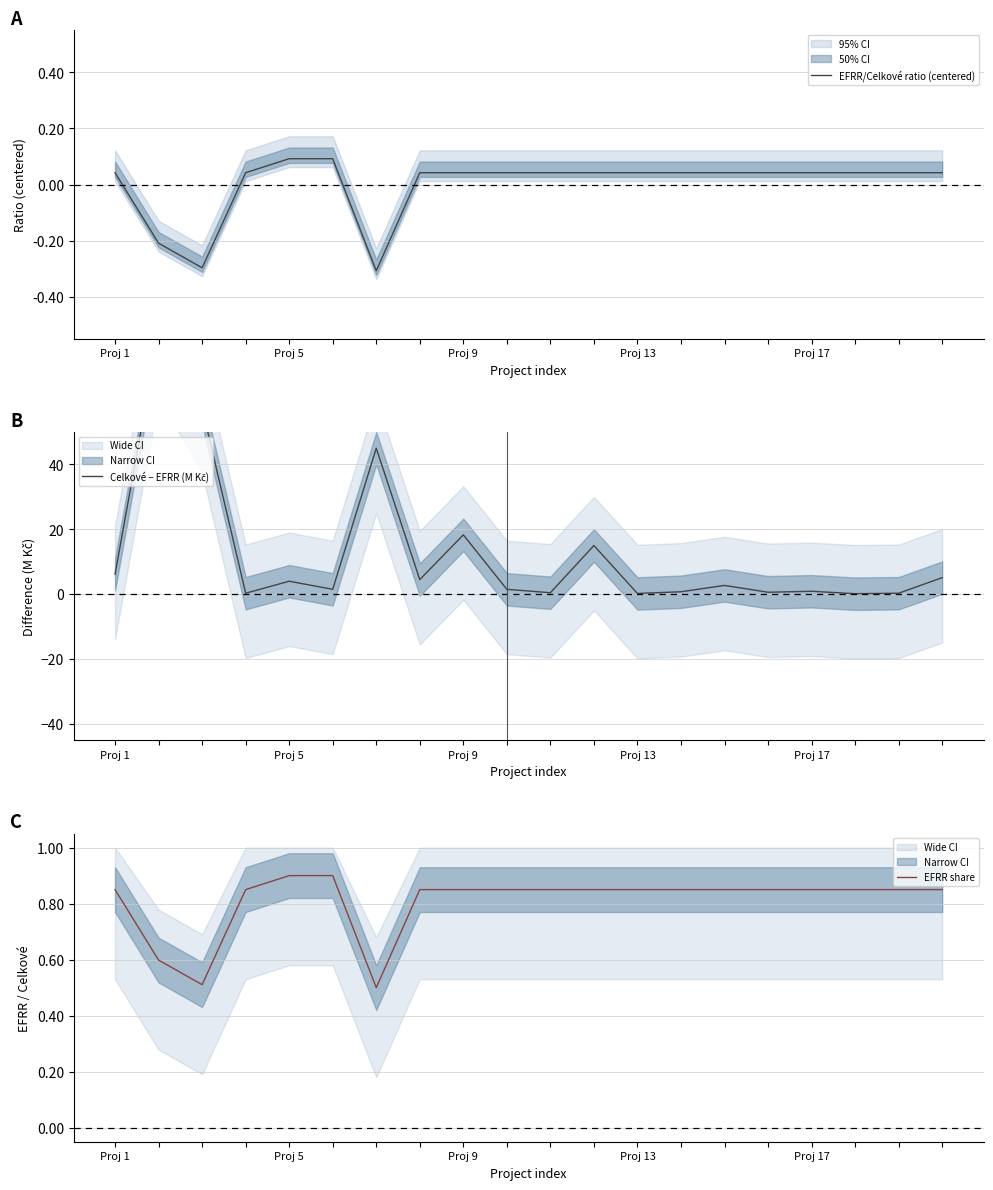

Where does the EFRR/Celkové ratio (centered) series first go above 0?

Proj 1